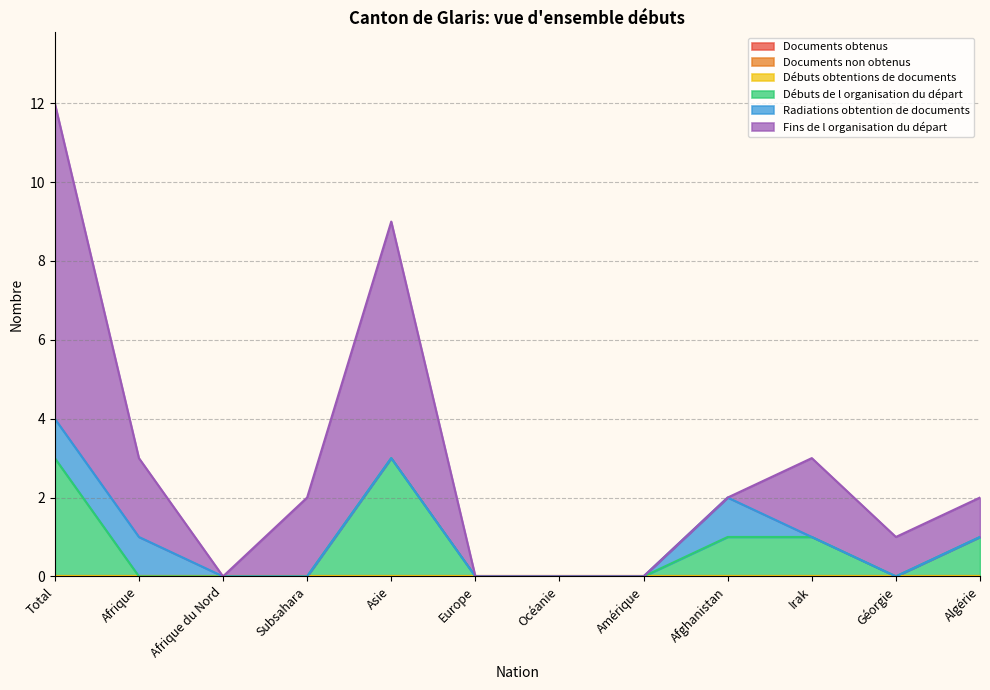

Between Asie and Géorgie, which series saw the biggest shift?

Fins de l organisation du départ